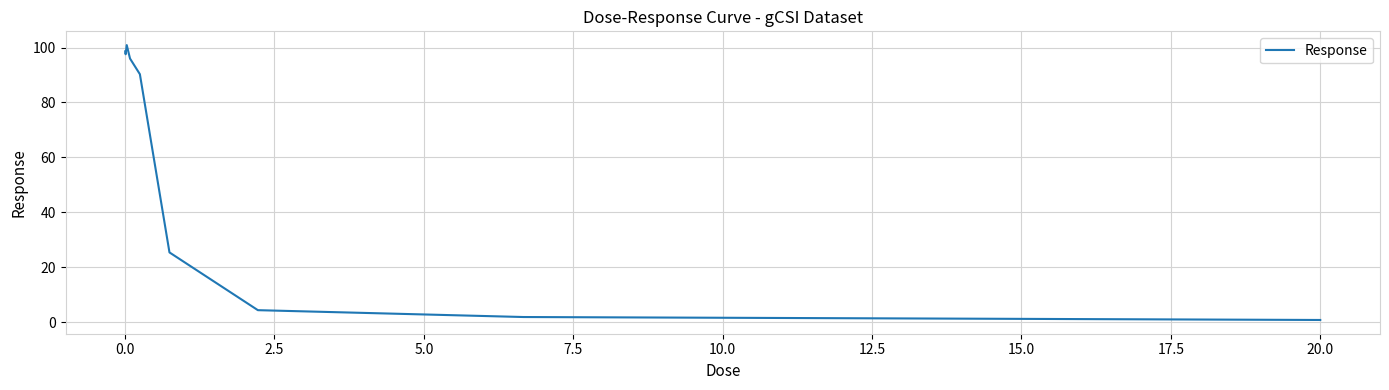

What is the difference between the maximum and minimum values?

100.1